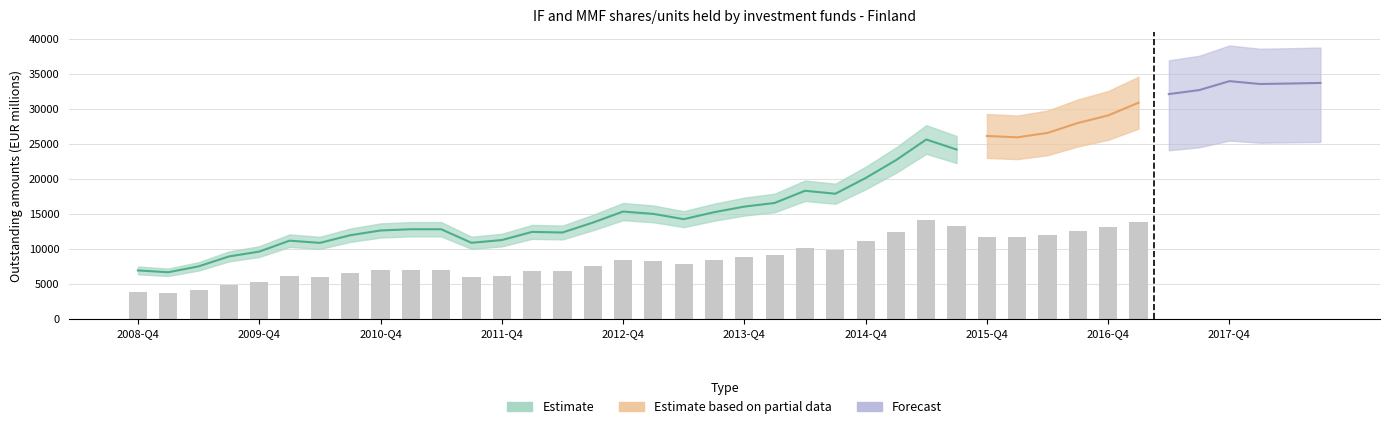

Which label corresponds to the largest value in the chart?

2017-Q4